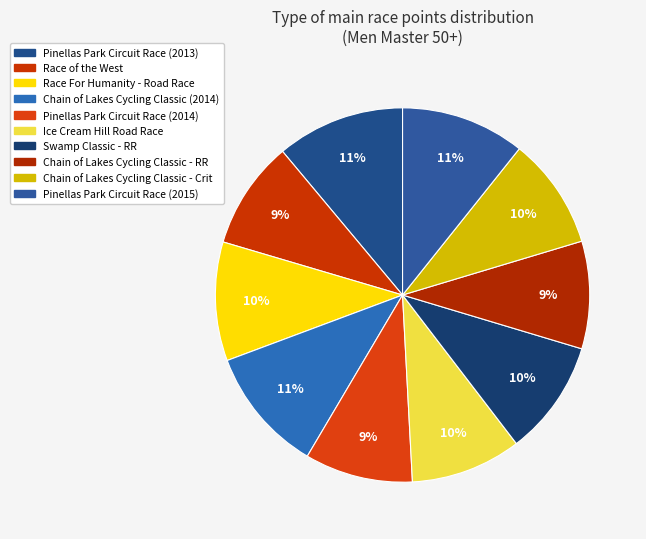

How many segments does this pie chart have?

10